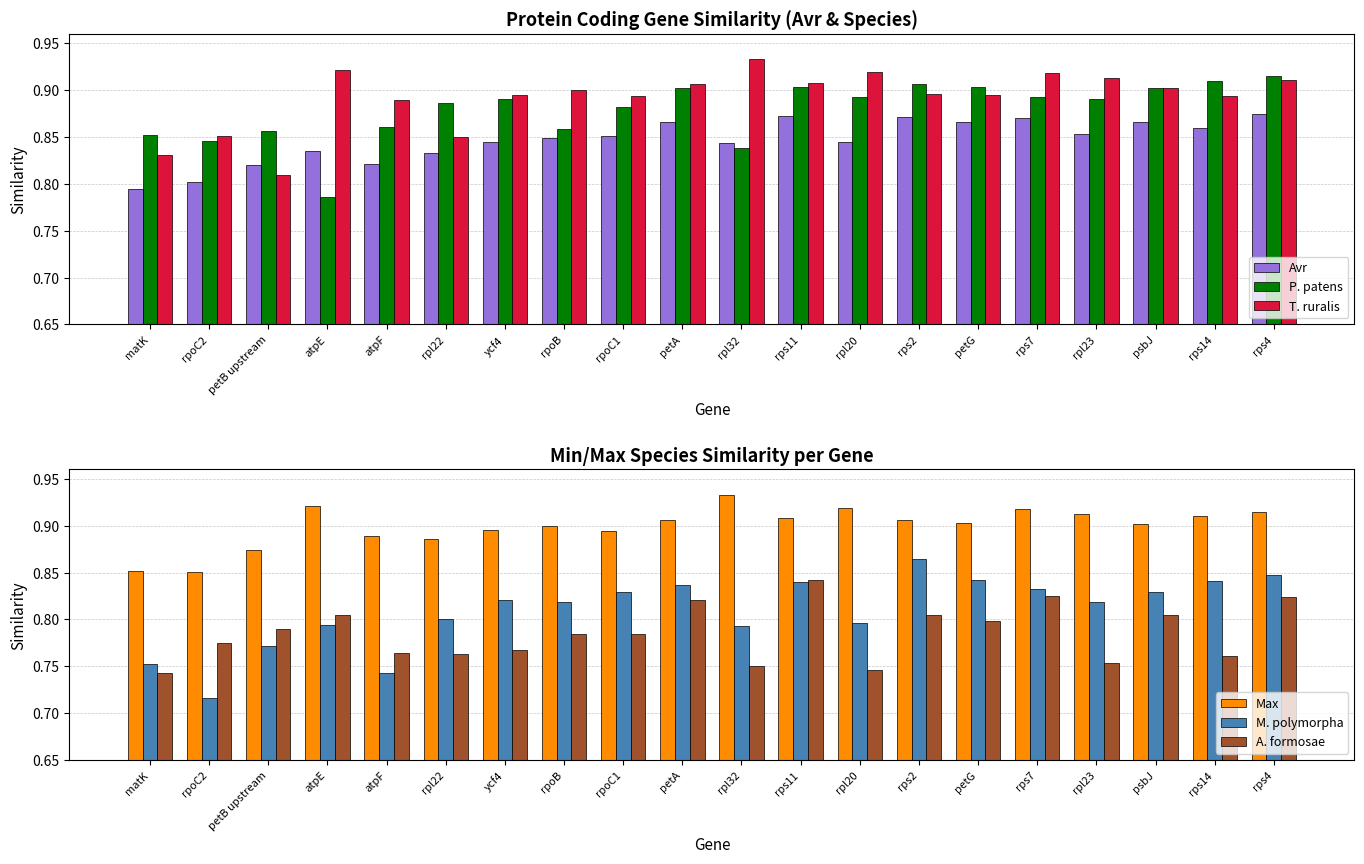

Count the number of categories in the chart.

20